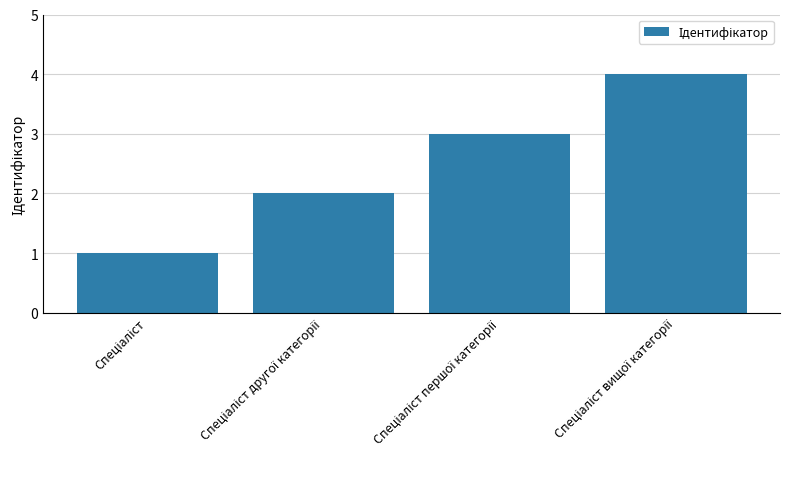

What is the maximum value shown in the chart?

4